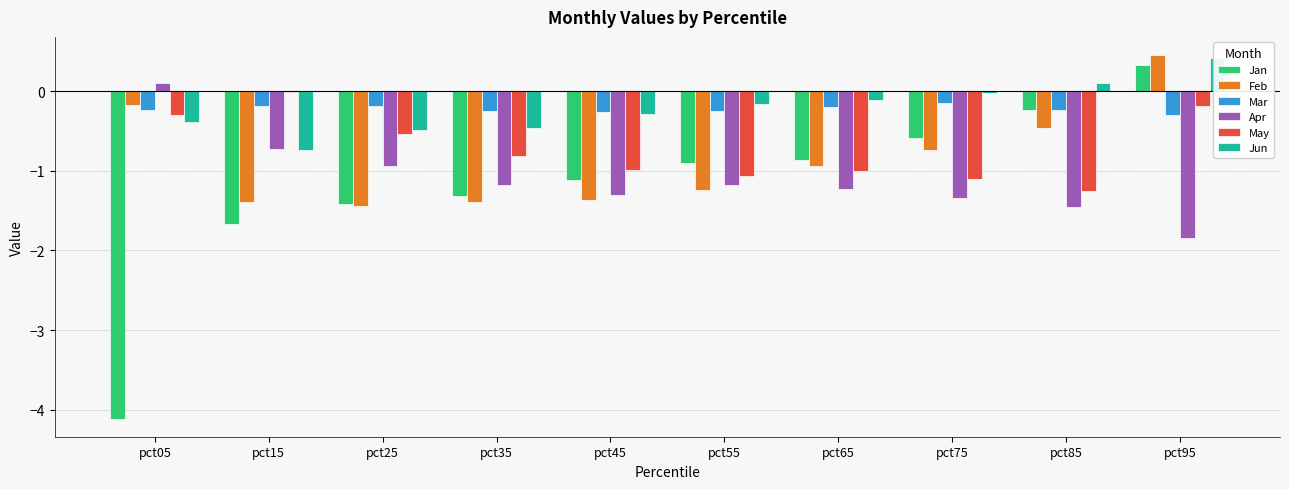

How many negative values does the Apr series have?

9